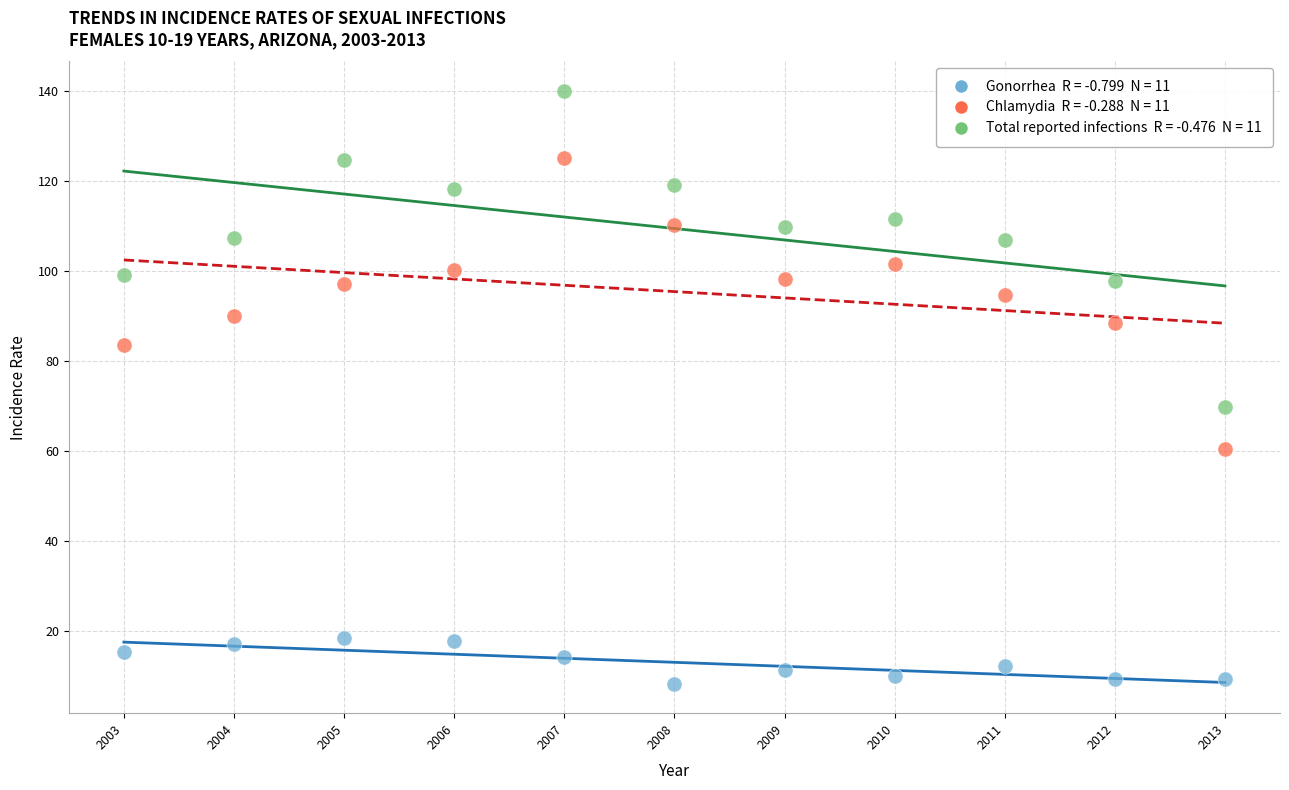

Across all series, what Y value is closest to 74?

69.8